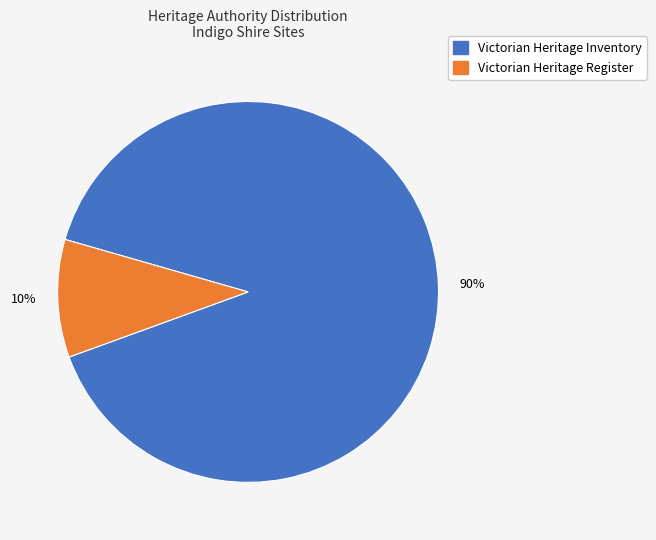

Does any single category account for the majority?

Yes